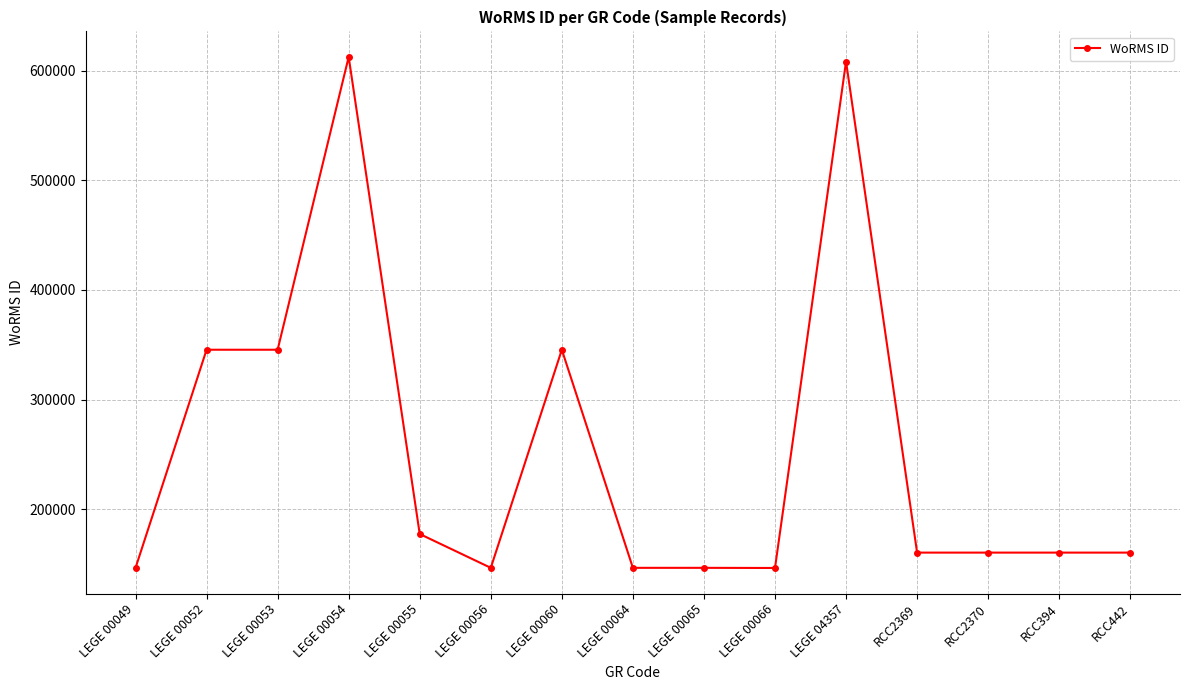

Which has a higher value, RCC2370 or LEGE 00055?

LEGE 00055